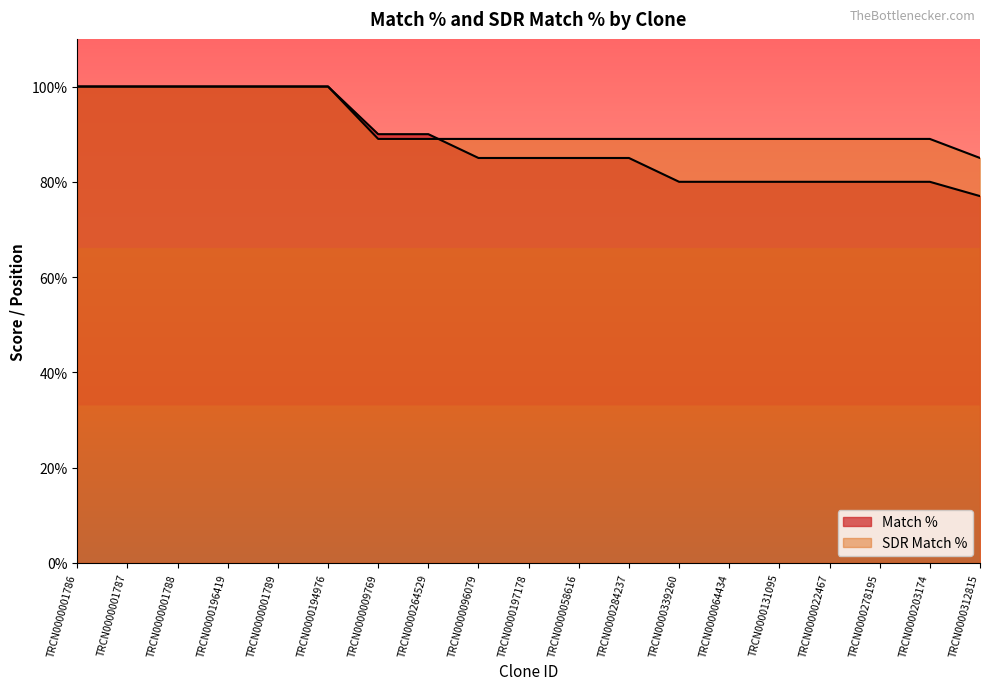

What is the label of the 13th point from the right?

TRCN0000009769